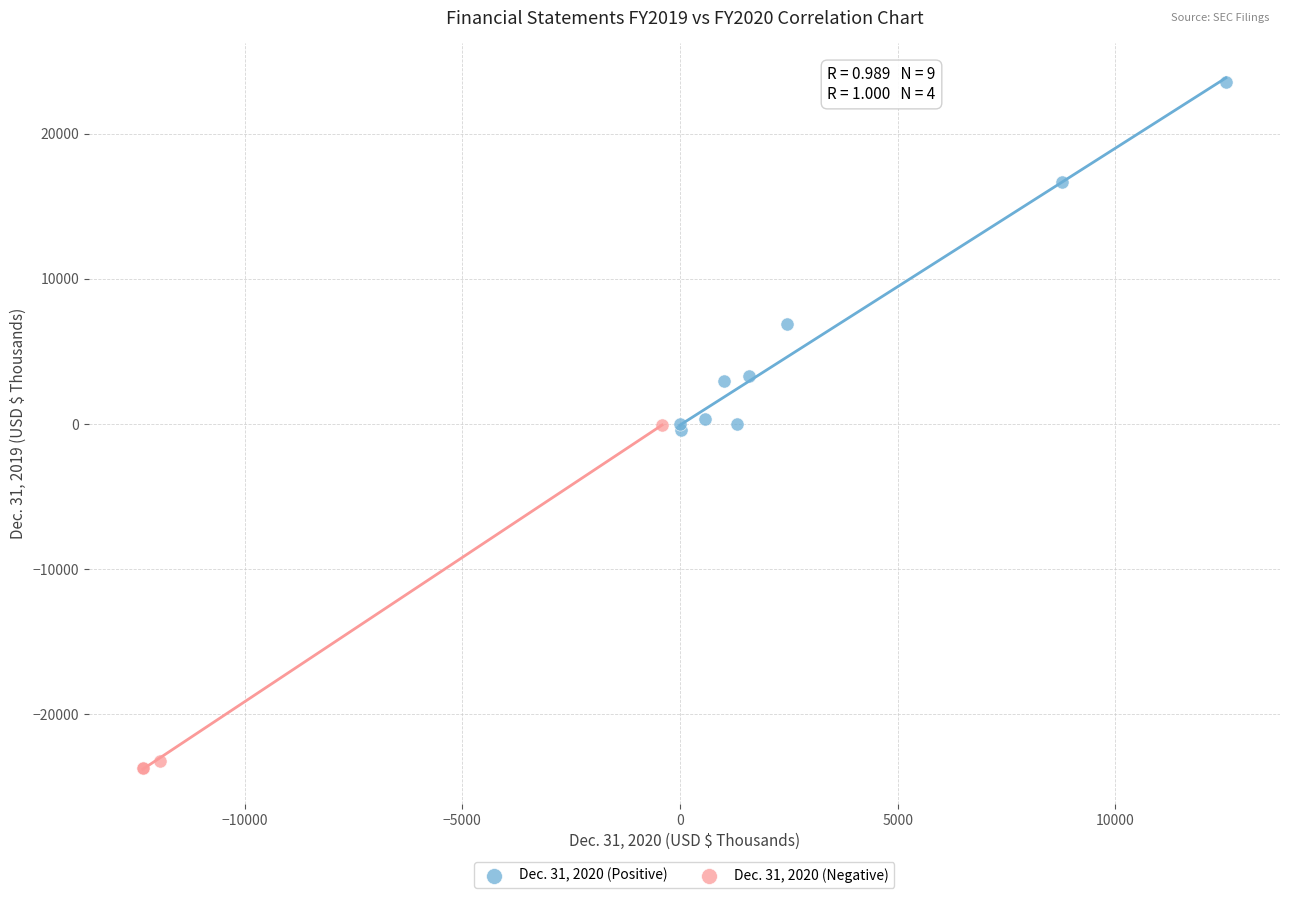

Which series contains the lowest Y value?

Dec. 31, 2020 (Negative)